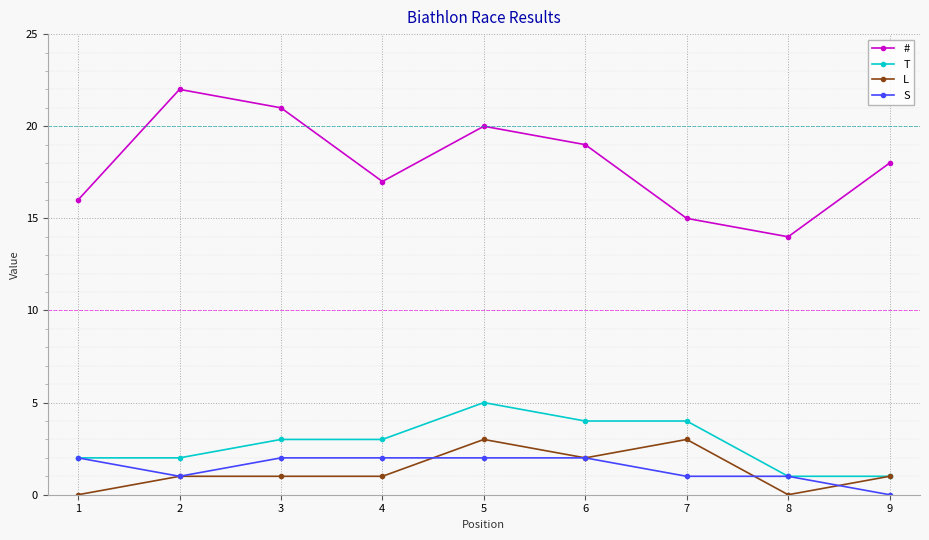

What is the total value across all series at 2?

26